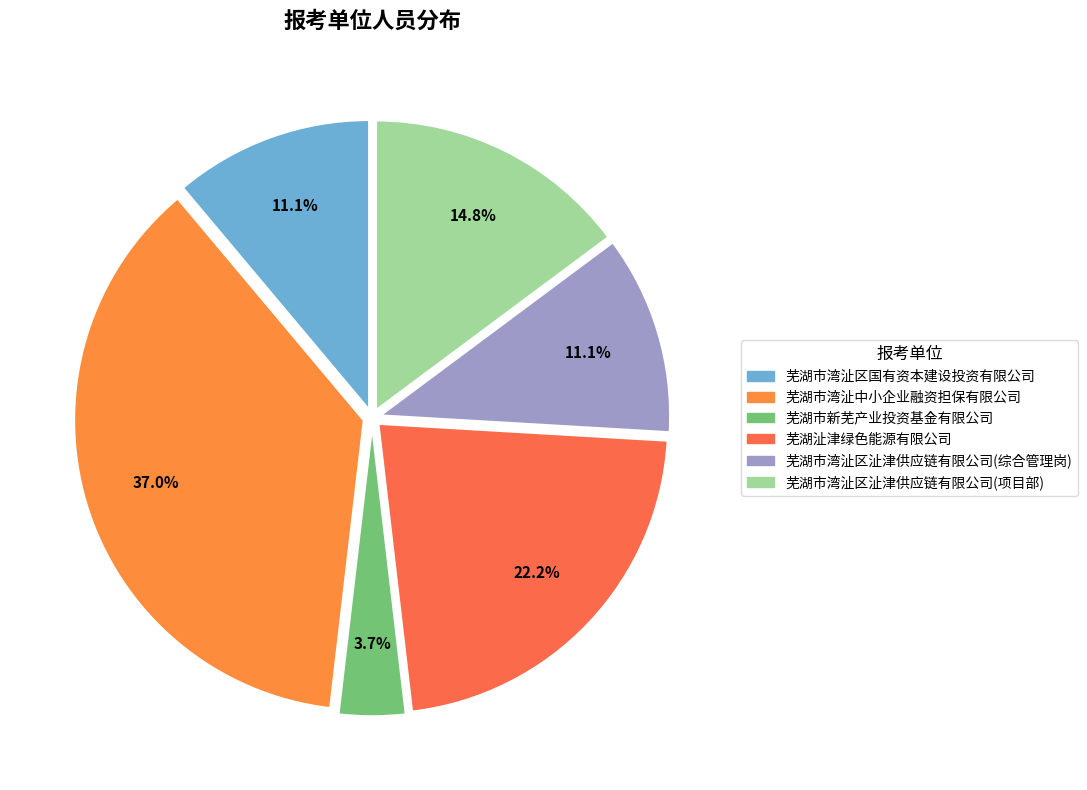

Between 芜湖市湾沚区沚津供应链有限公司(综合管理岗) and 芜湖市湾沚区国有资本建设投资有限公司, which is larger?

芜湖市湾沚区沚津供应链有限公司(综合管理岗)